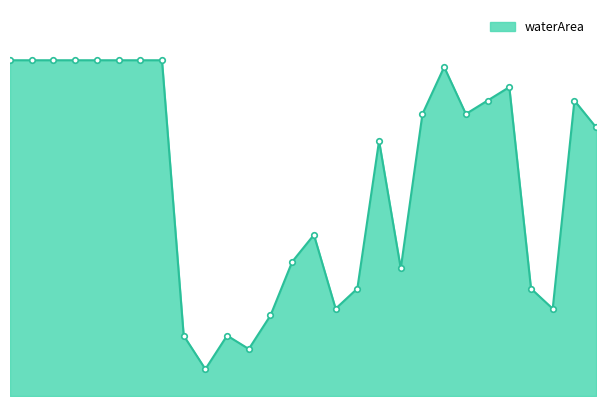

Does the chart have visible grid lines?

No